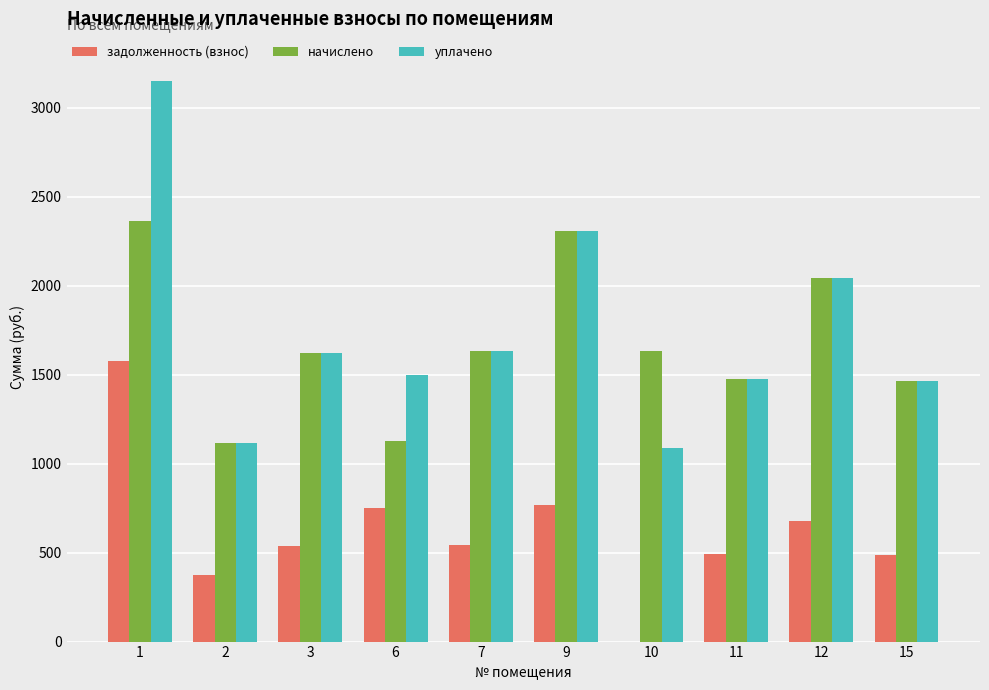

How many groups of bars are there?

10